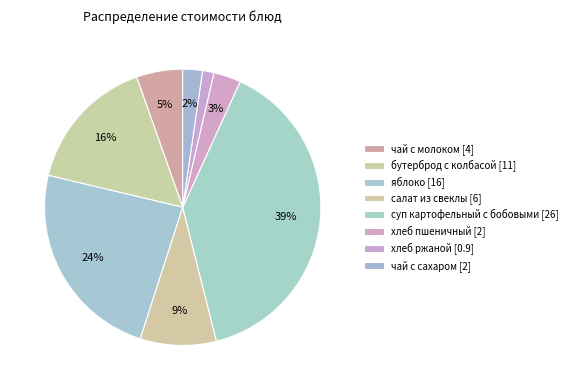

To the nearest percent, what percentage of the pie is хлеб ржаной?

1%